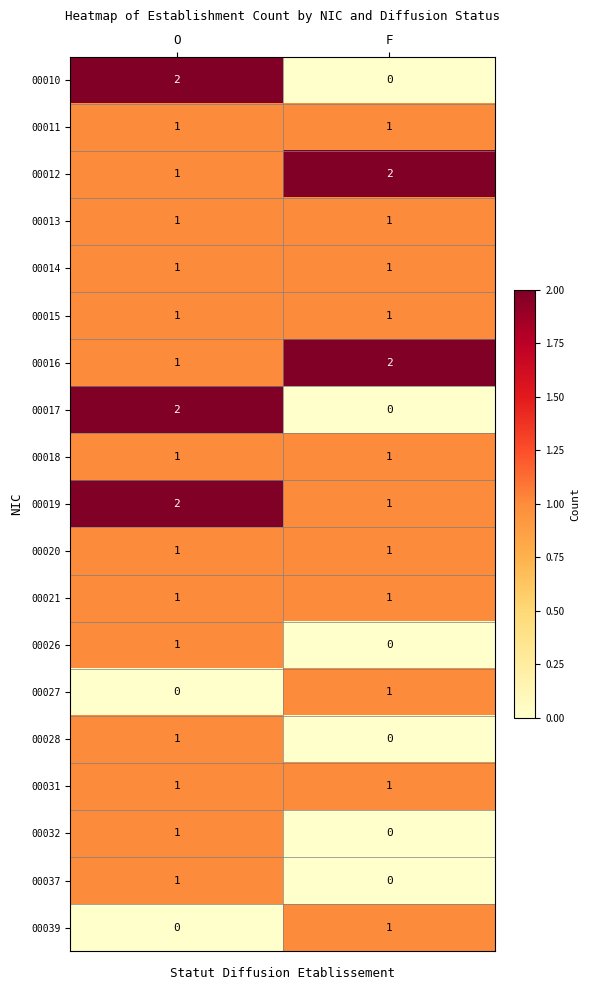

Count the number of categories in the chart.

2